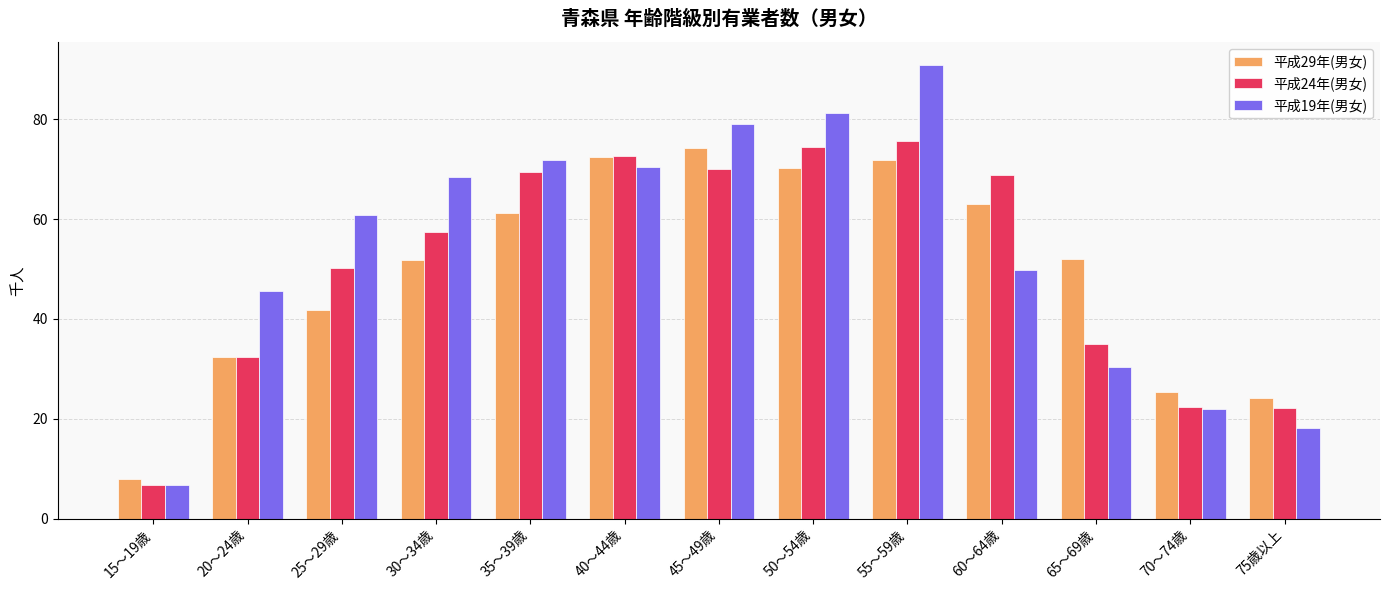

What are all the series names shown in the legend?

平成29年(男女), 平成24年(男女), 平成19年(男女)